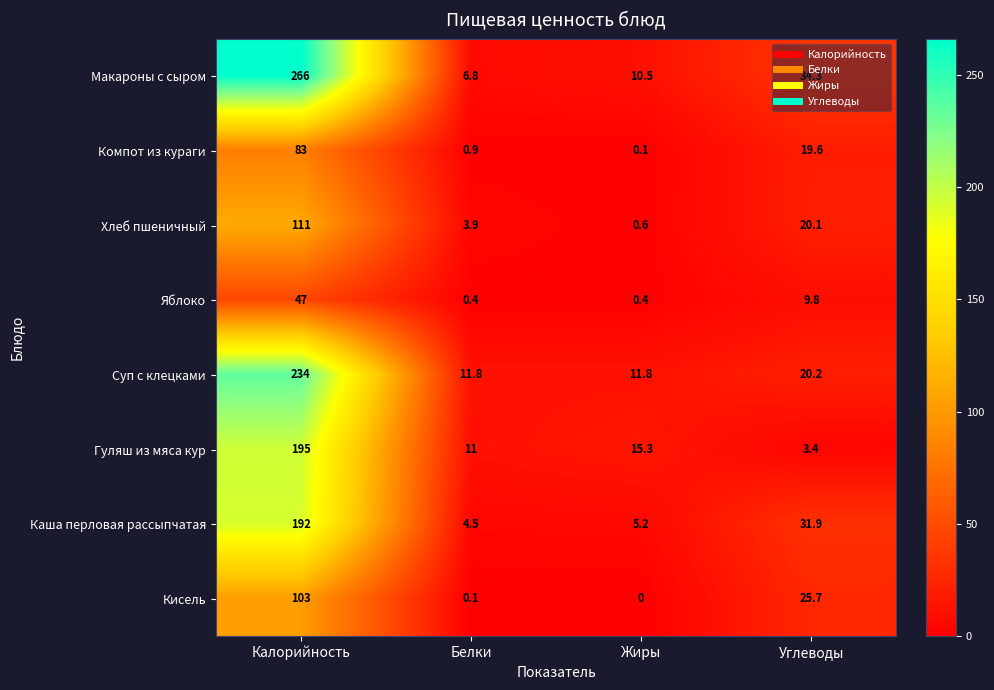

What is the difference between the second highest and second lowest values in the Хлеб пшеничный series?

16.2